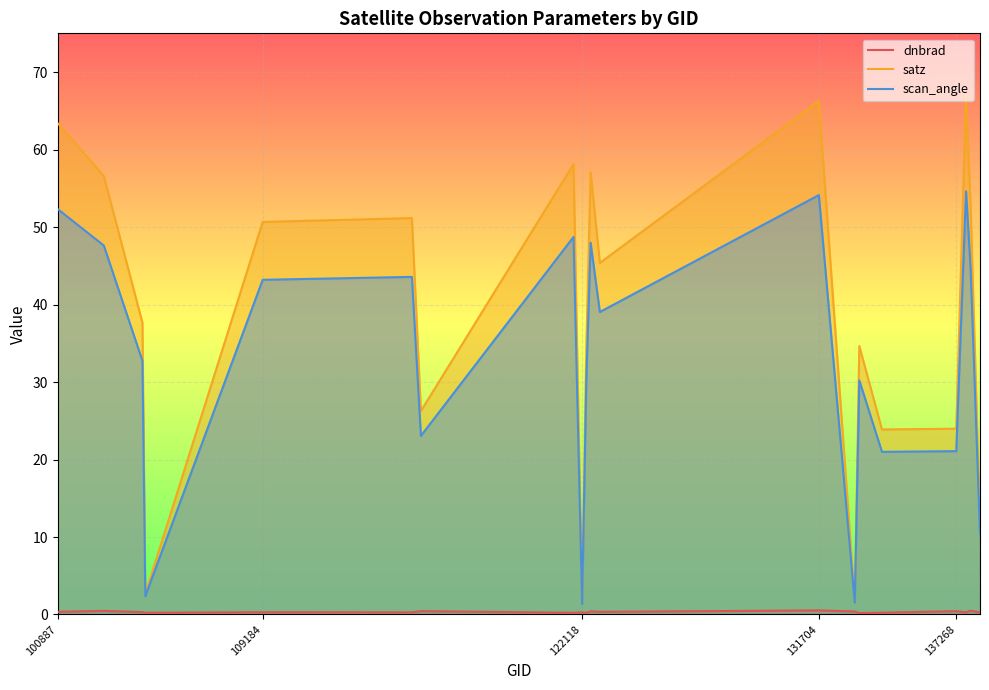

In satz, how many points are higher than both neighbors (excluding endpoints)?

6